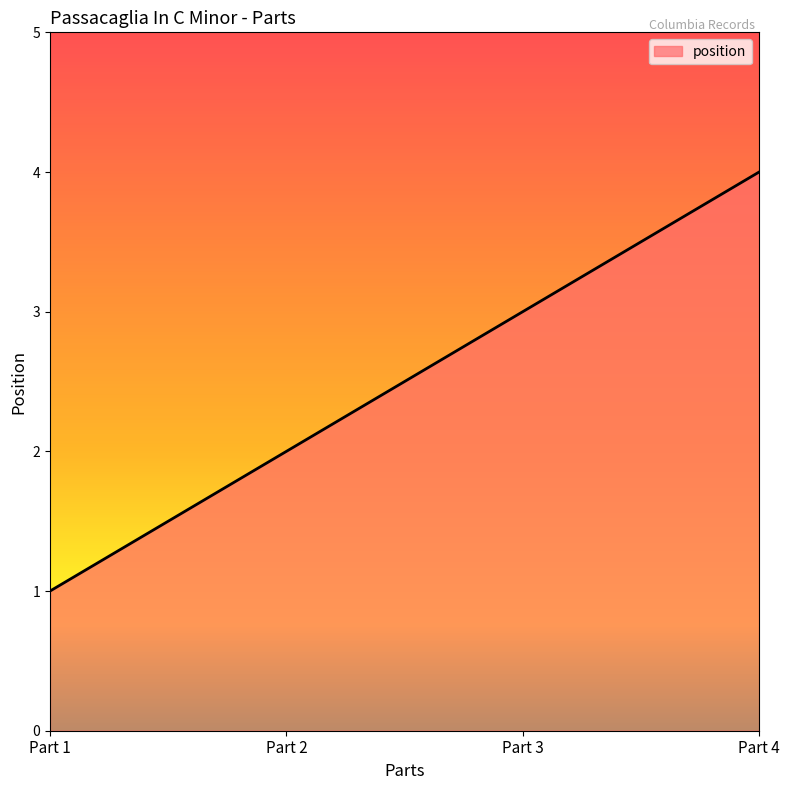

Rank the categories by value from lowest to highest.

Part 1, Part 2, Part 3, Part 4